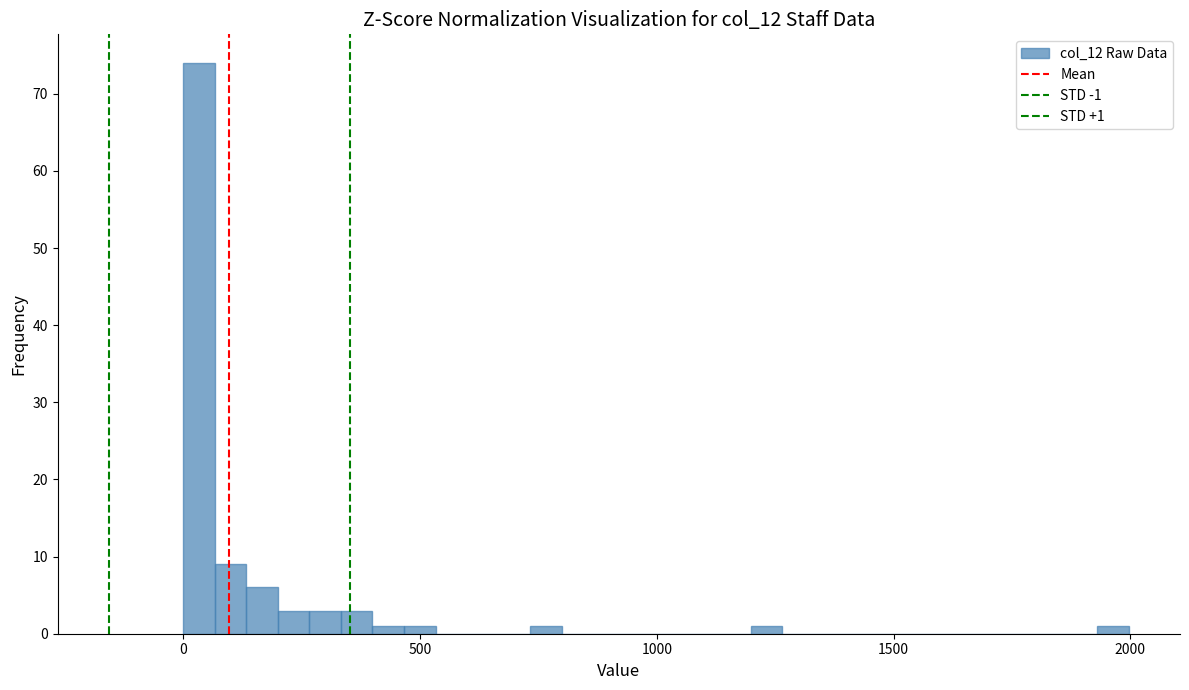

Around what value on the x-axis is the tallest bar? Give the approximate position of its centre, as read against the axis.

50